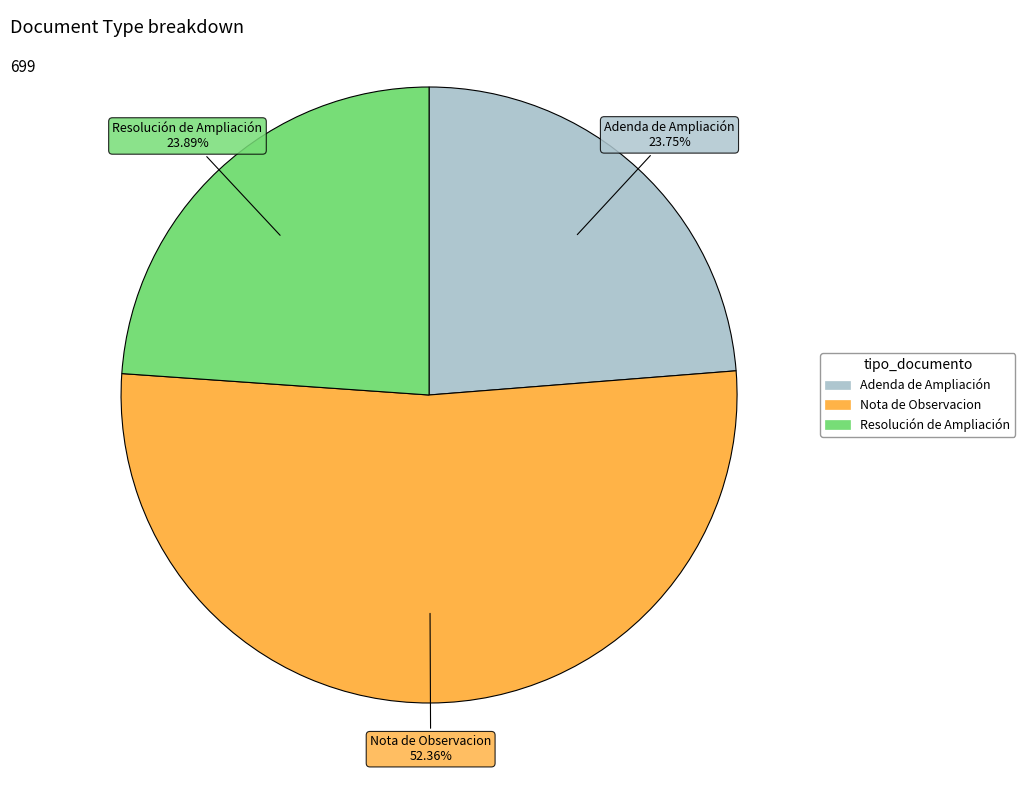

The Resolución de Ampliación slice represents 18% of the pie. True or false?

False